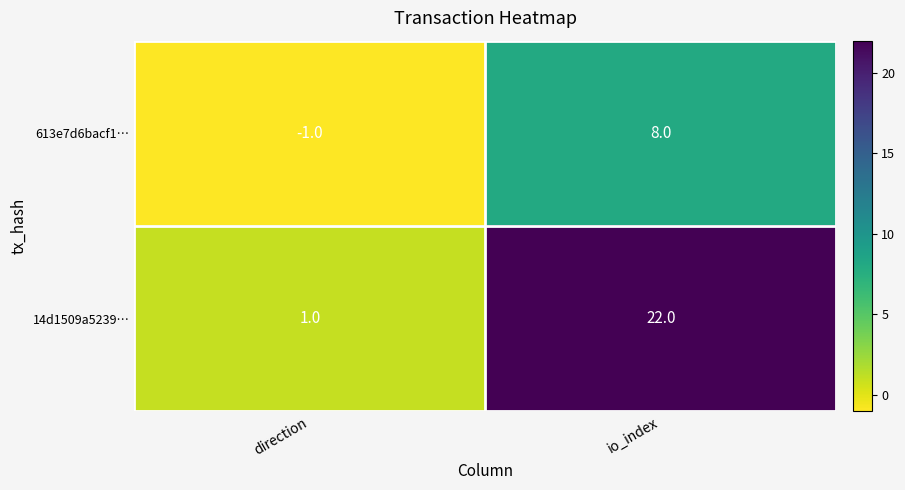

True or false: 613e7d6bacf1… has a value of 11 at io_index.

False